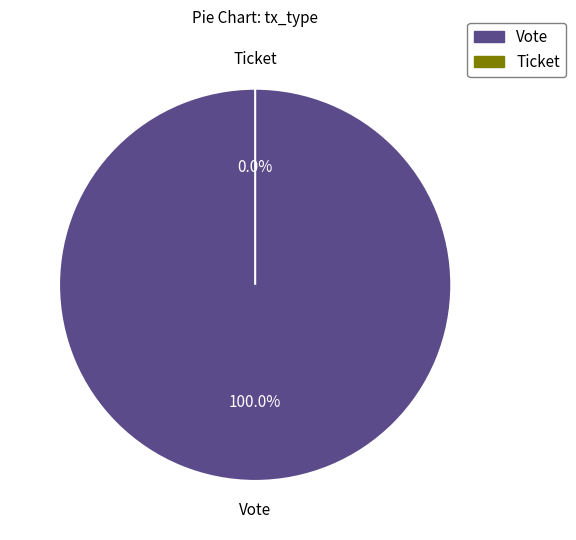

Combined, do Vote and Ticket account for over 50%?

Yes